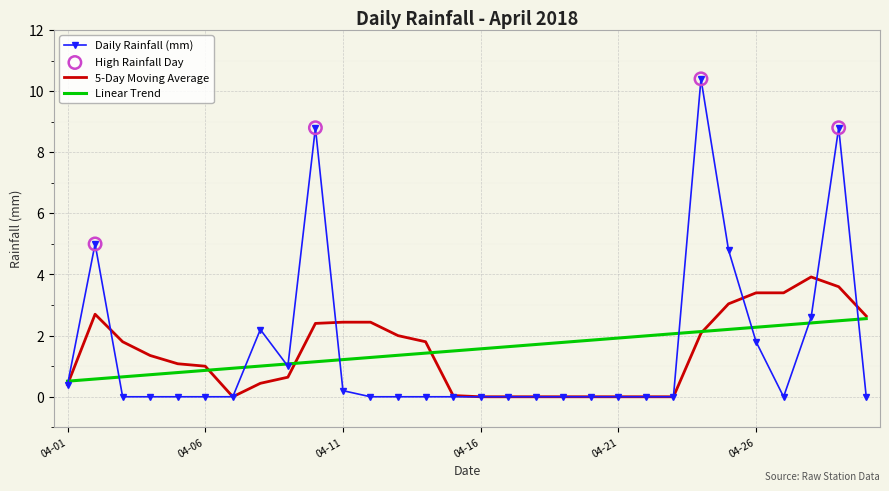

List the series in order of their peak value, highest first.

Daily Rainfall (mm), 5-Day Moving Average, Linear Trend